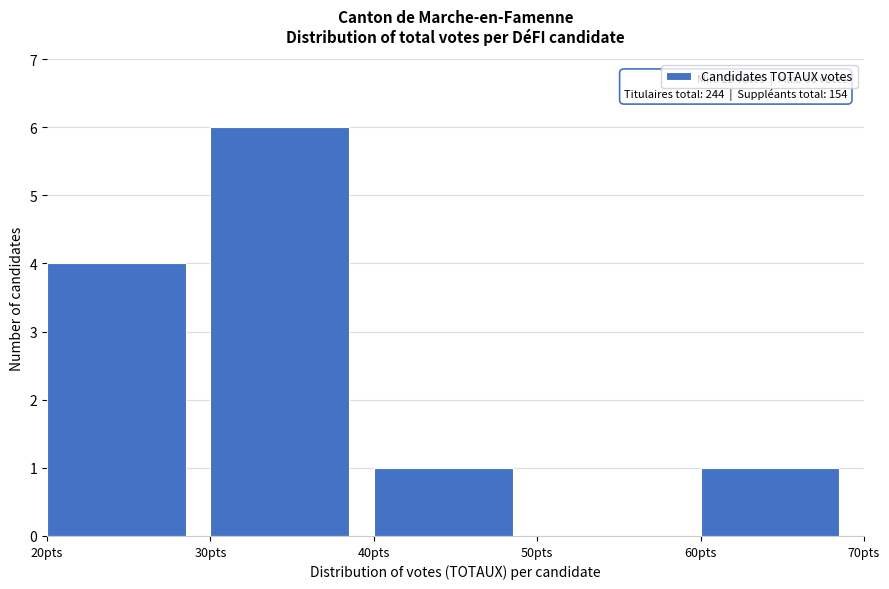

Over which range of the x-axis is the bar tallest?

30 to 40